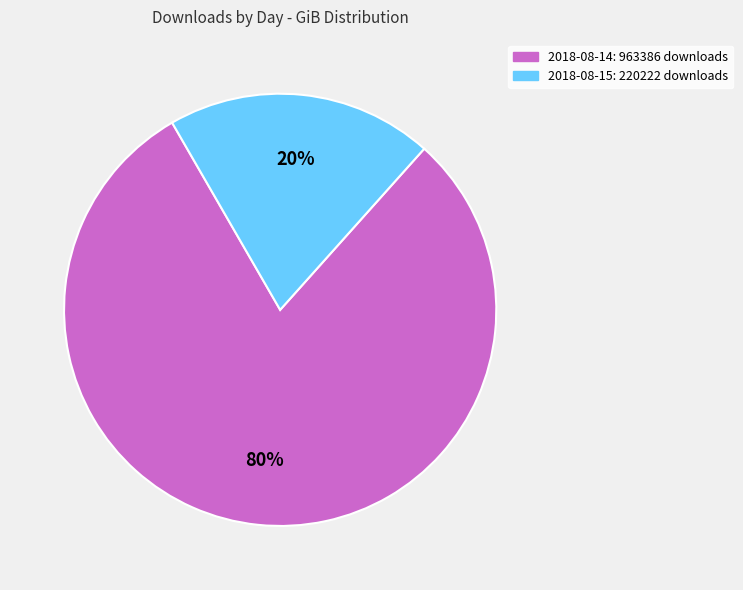

What percentage is the 2018-08-15 slice, to the nearest percent?

20%